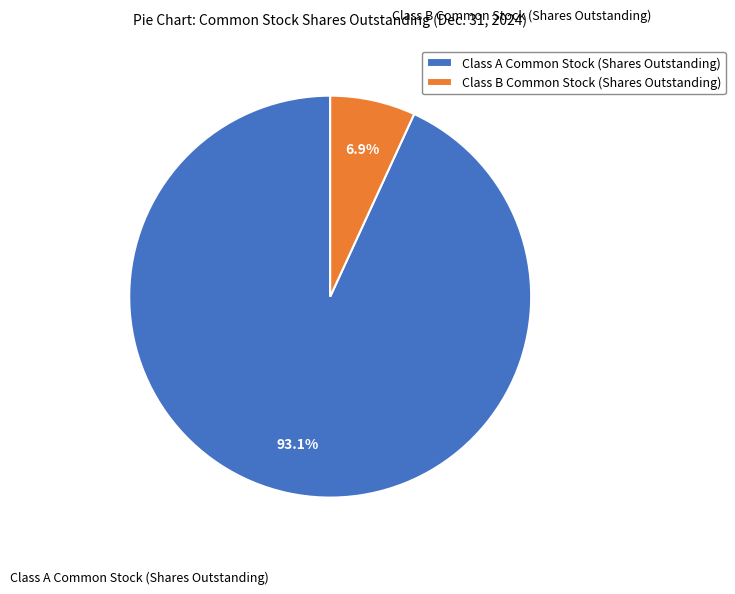

To the nearest percent, what is the difference between the Class A Common Stock (Shares Outstanding) and Class B Common Stock (Shares Outstanding) slice percentages?

86%